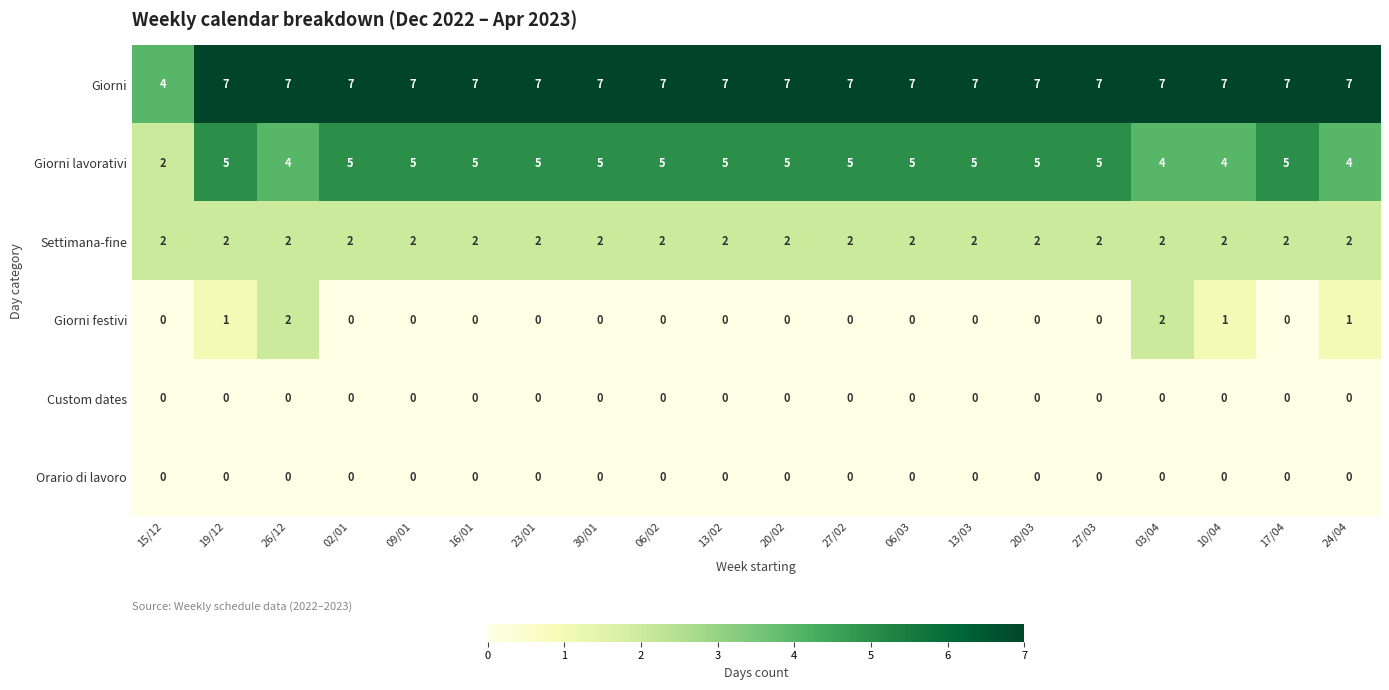

At how many categories does at least one series exceed 6?

19